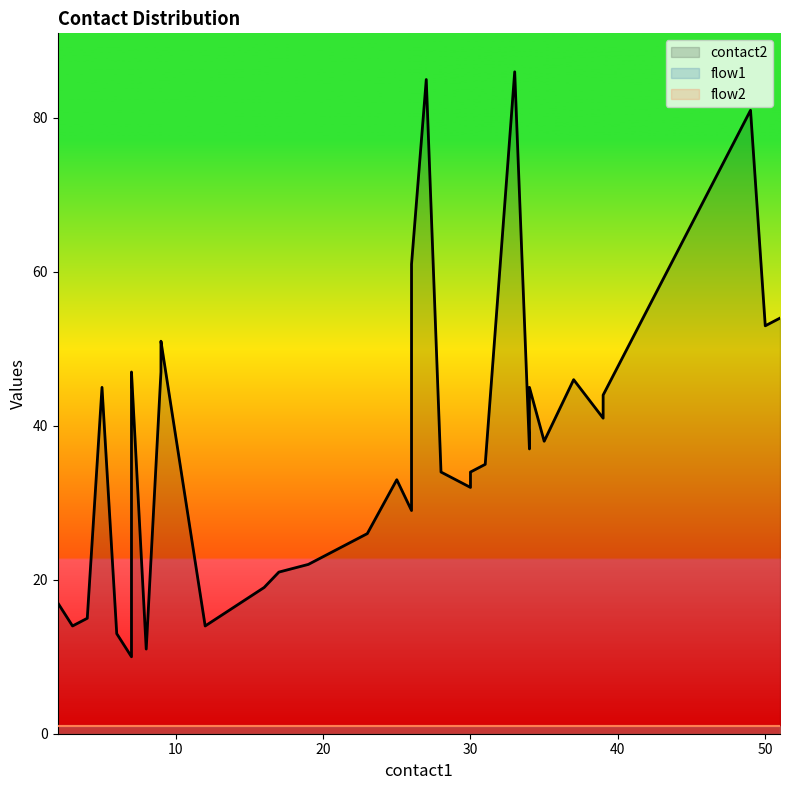

Which has a higher value, 19 or 34?

34